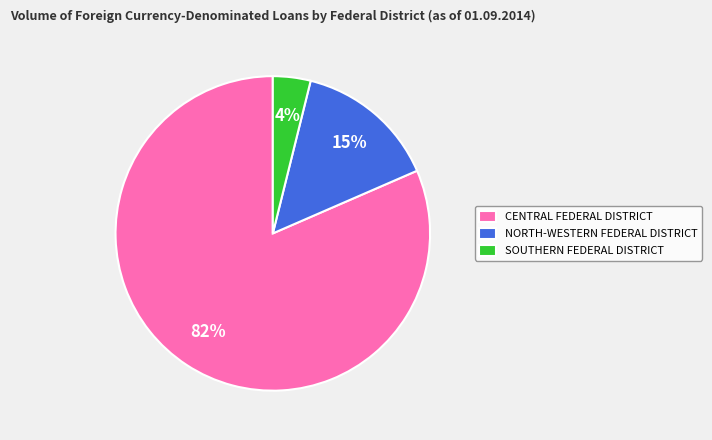

How many segments does this pie chart have?

3